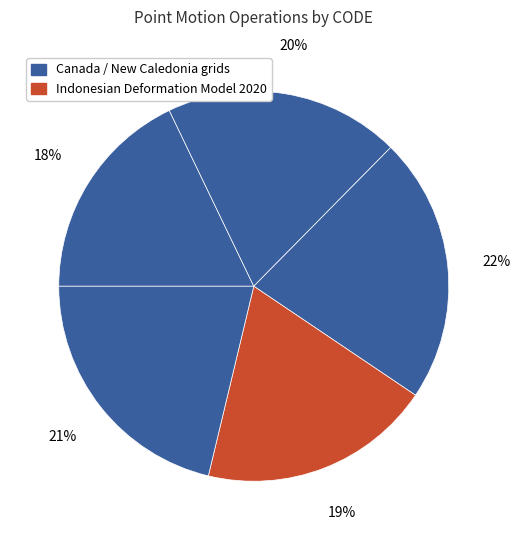

Count the number of slices in the pie.

5